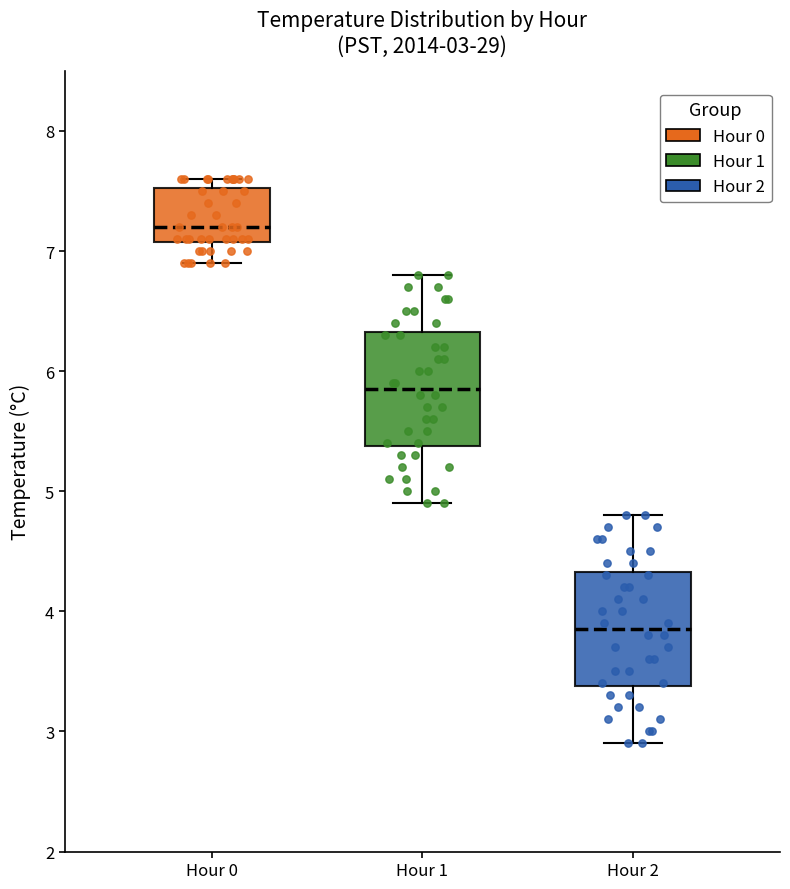

Which box has the lowest median line?

Hour 2